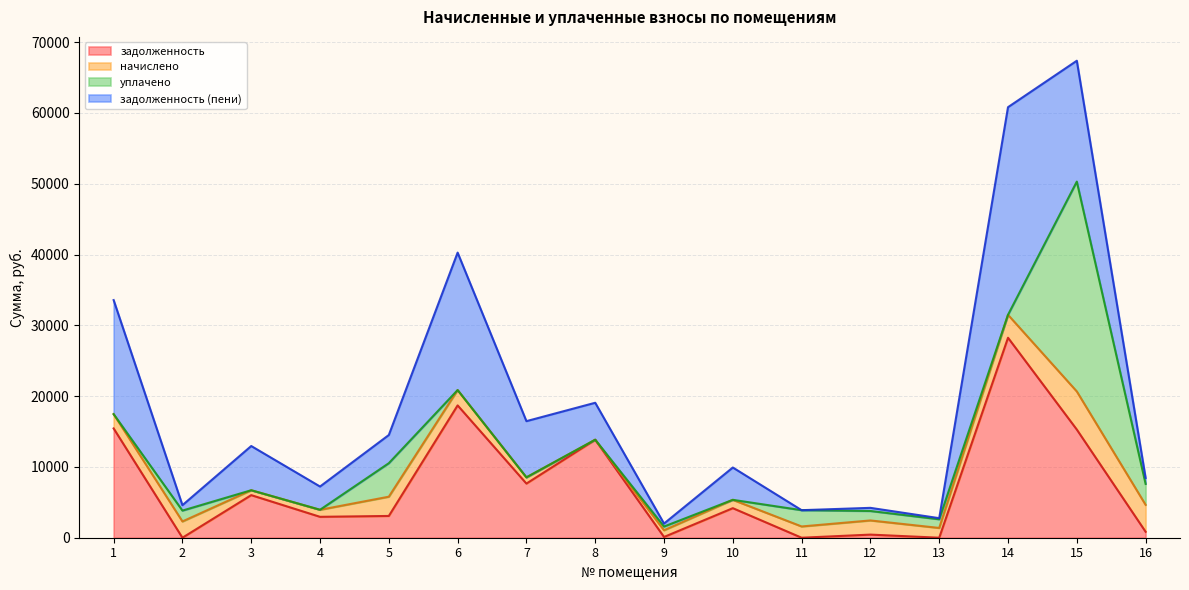

Read the начислено value at 14.

3240.9